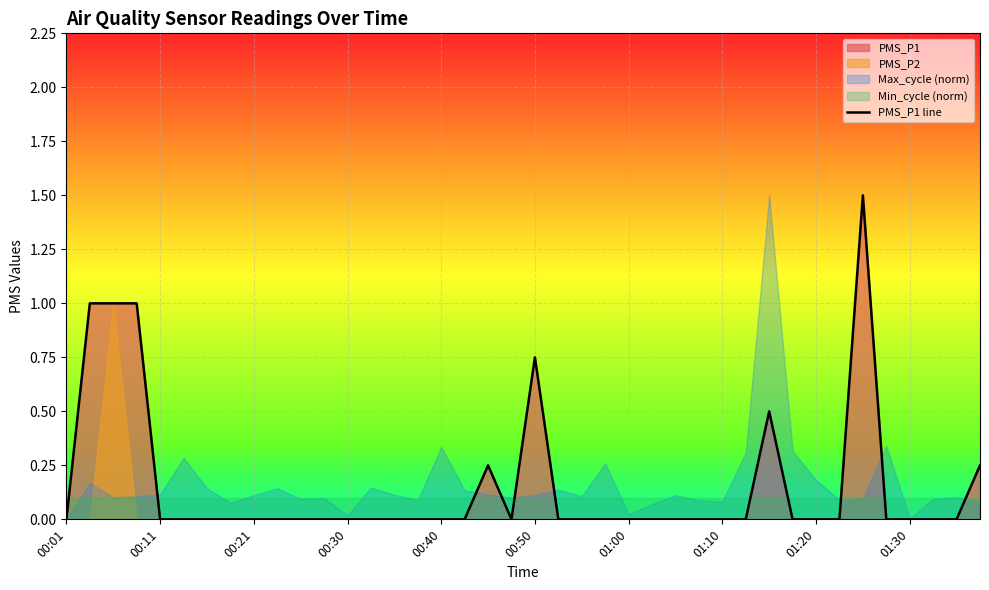

True or false: the data has more than 1 interior local peaks.

True